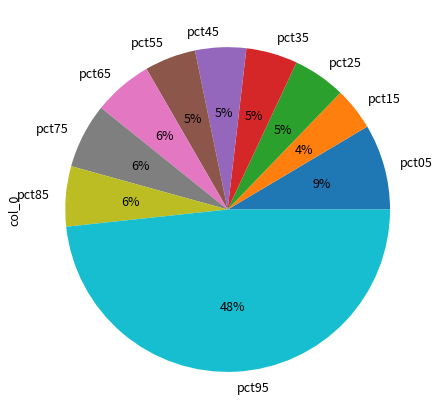

Is the sum of pct25 and pct05 greater than half?

No